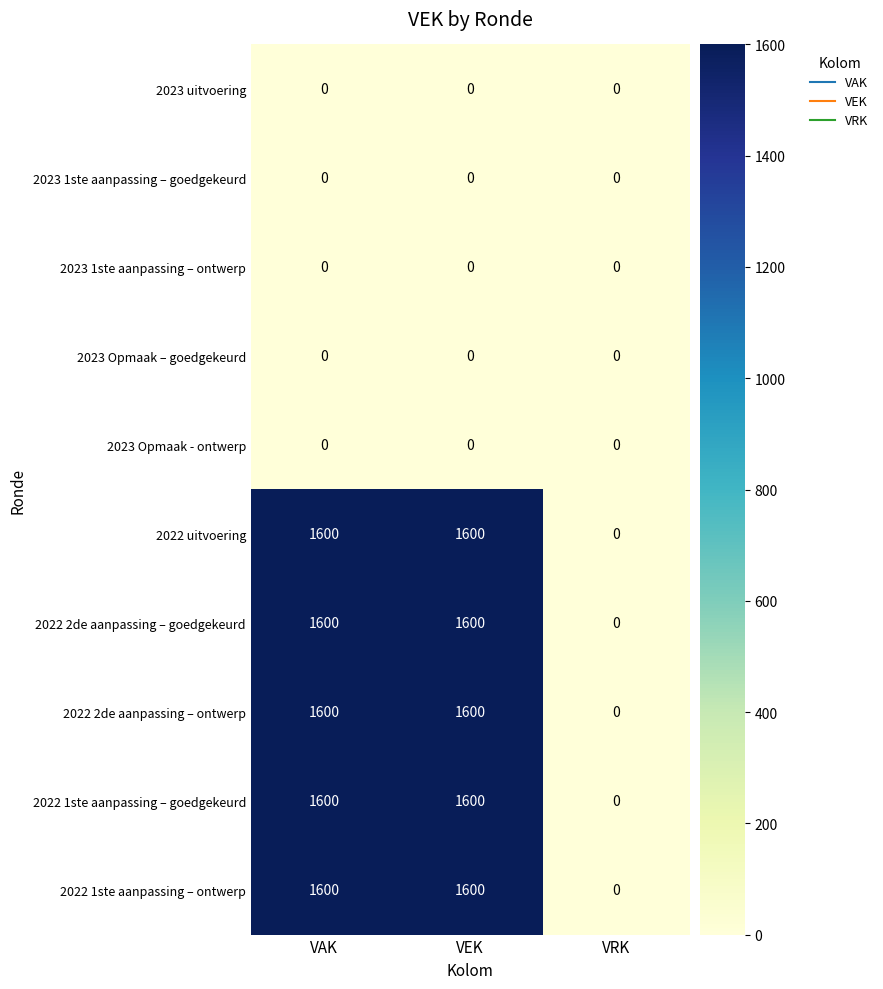

What is the total value across all series at VAK?

8000